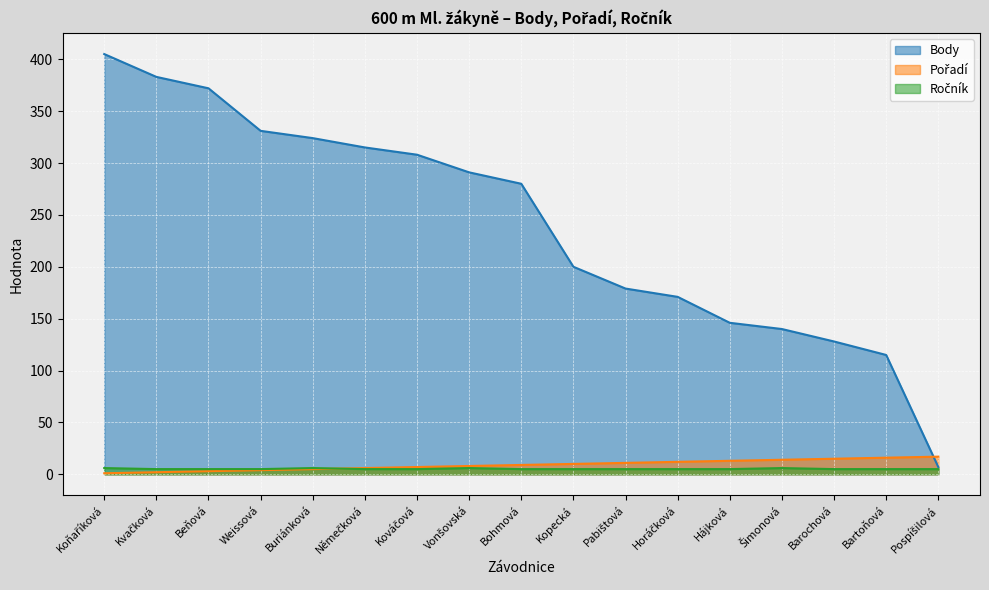

True or false: Body has more than 0 interior local peaks.

False